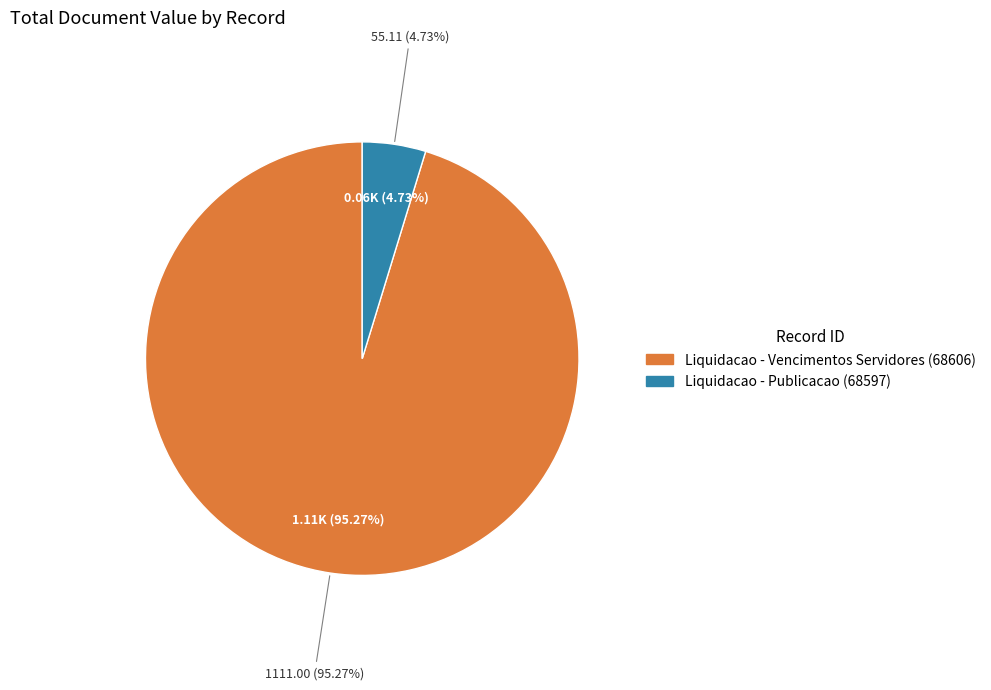

True or false: 68597 accounts for 18% of the total.

False